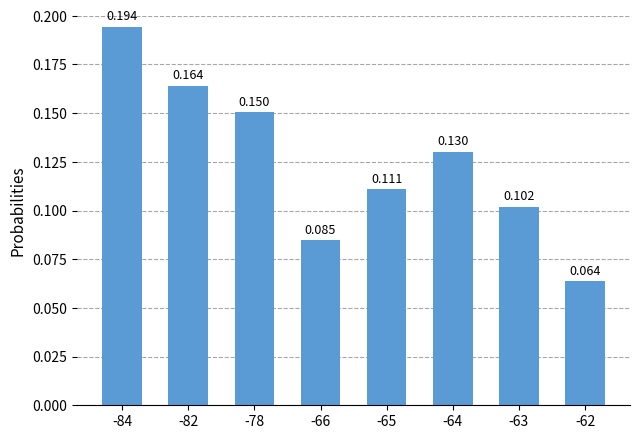

How many data points does each series have?

8